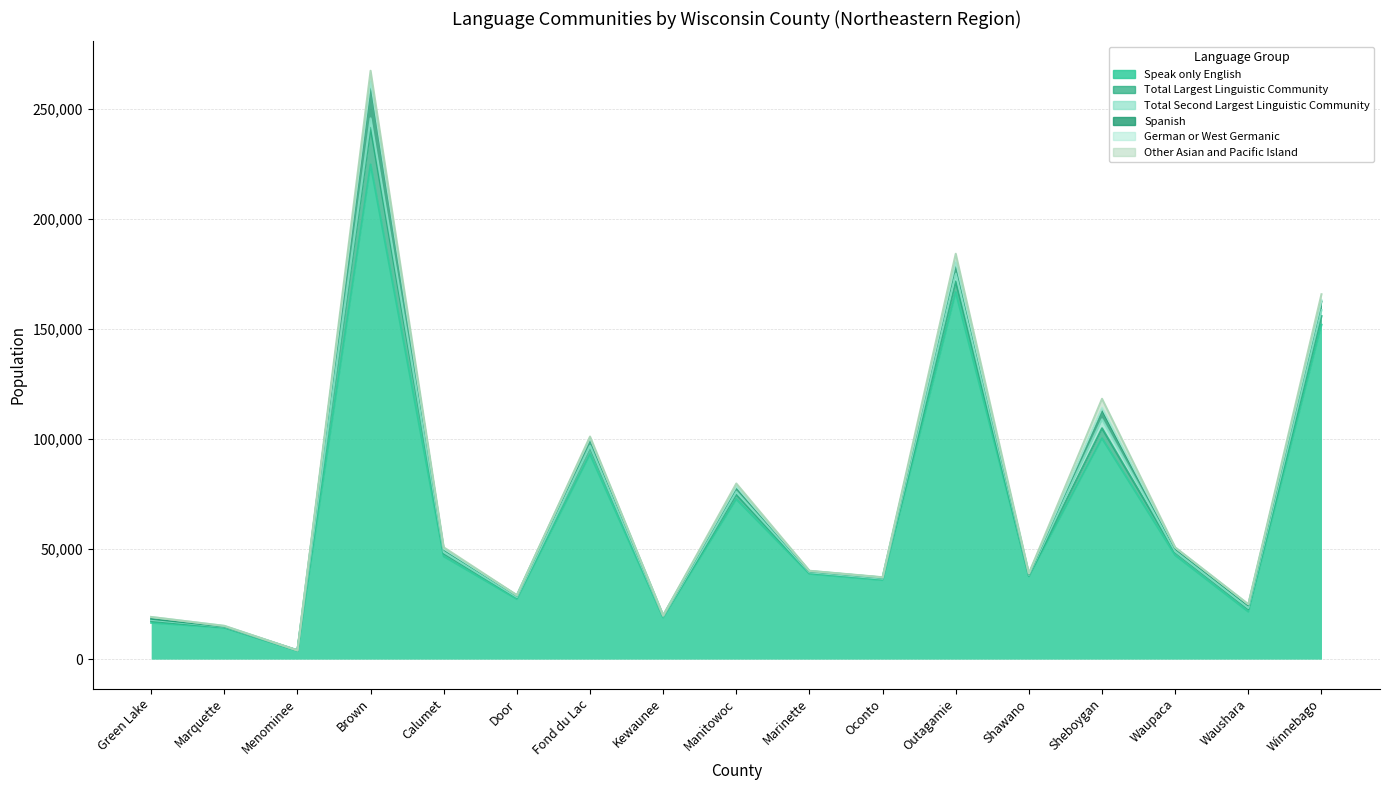

Is it true that Total Largest Linguistic Community equals 804 at Green Lake?

True